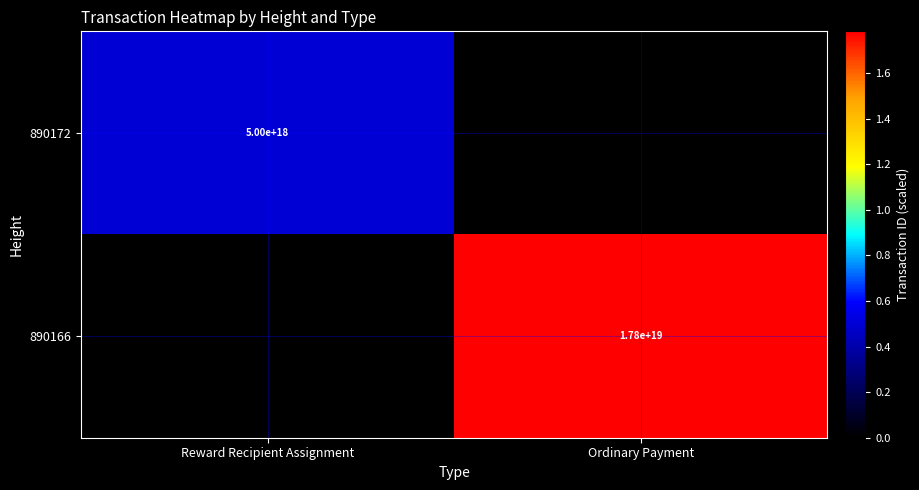

True or false: 890166 has a value of 17800000000000000000 at Ordinary Payment.

True